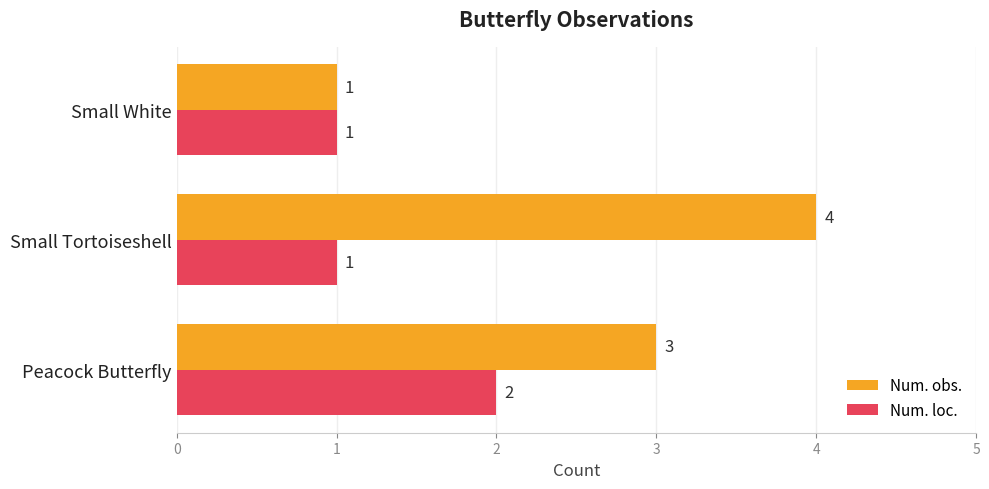

What is the difference between the maximum and second lowest values in the Num. obs. series?

1